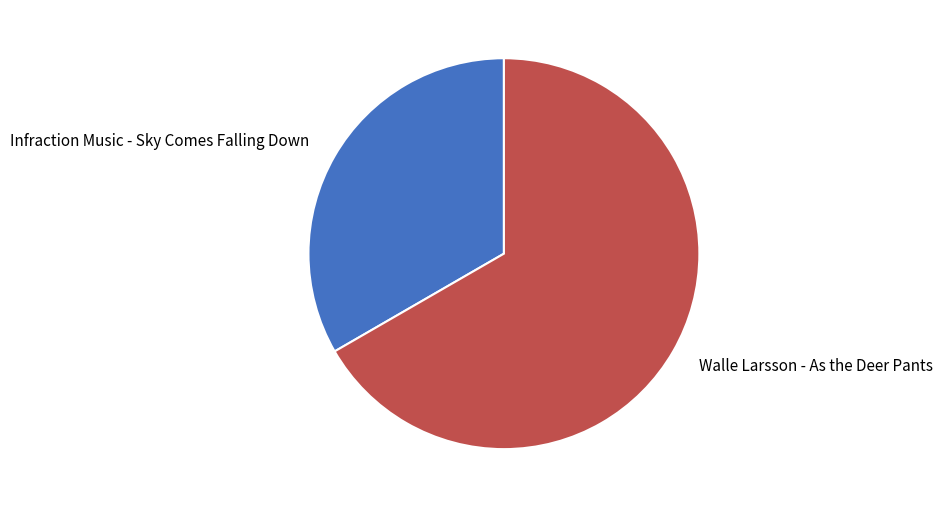

Is it true that Walle Larsson - As the Deer Pants is 79% of the pie?

False